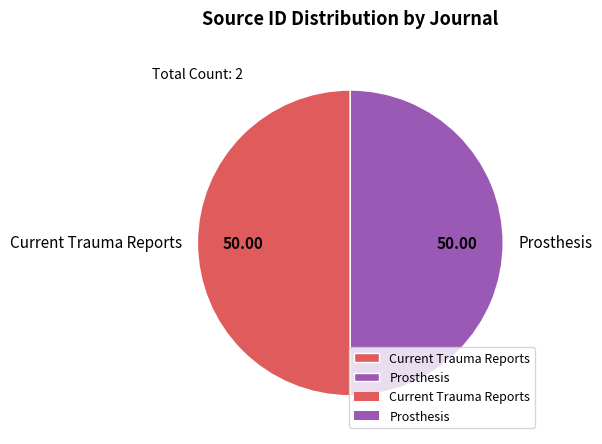

Do Current Trauma Reports and Prosthesis together represent more than half of the pie?

Yes